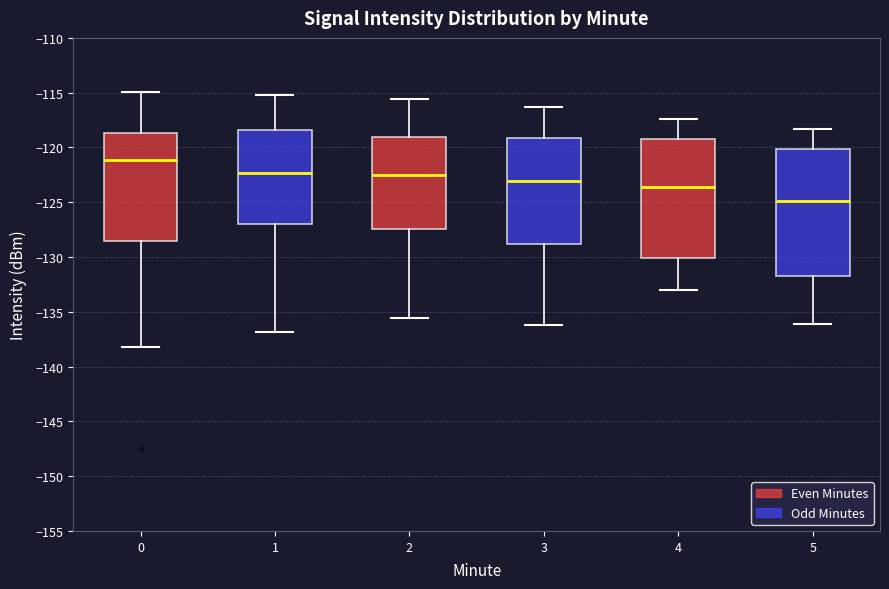

Where does the upper whisker of the box at x = 3 end on the y-axis? The values are not printed on the chart, so give them approximately, as read against the axis.

-116.5